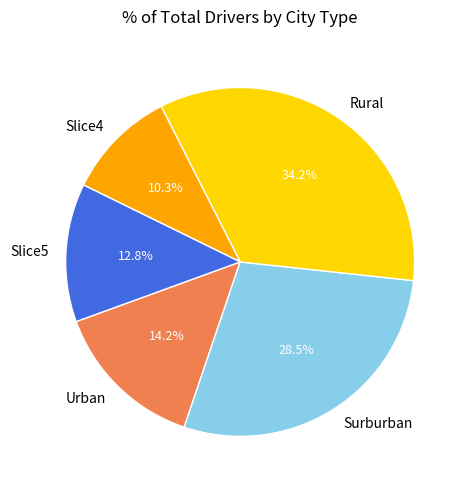

What is the smallest slice in the pie chart?

Slice4